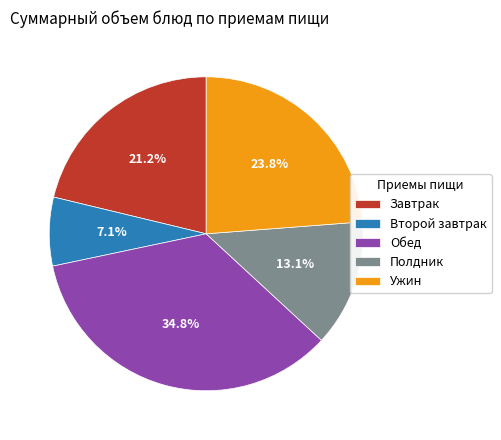

To the nearest percent, what is the difference between the largest and smallest slice percentages?

28%